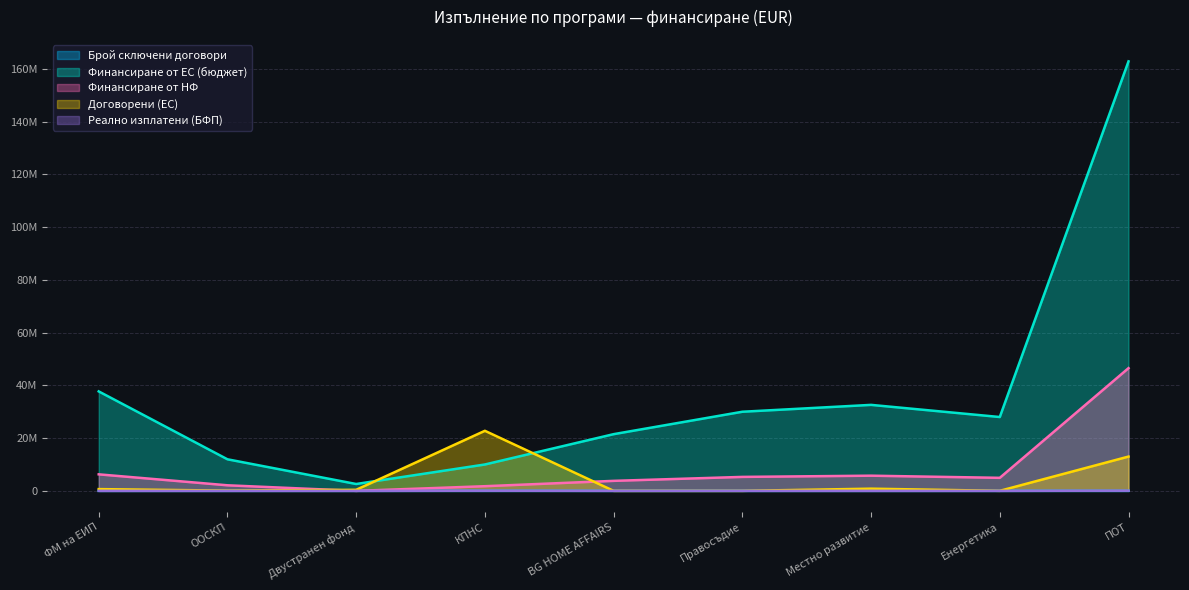

Where do Реално изплатени (БФП) and Брой сключени договори first cross each other?

Двустранен фонд and КПНС